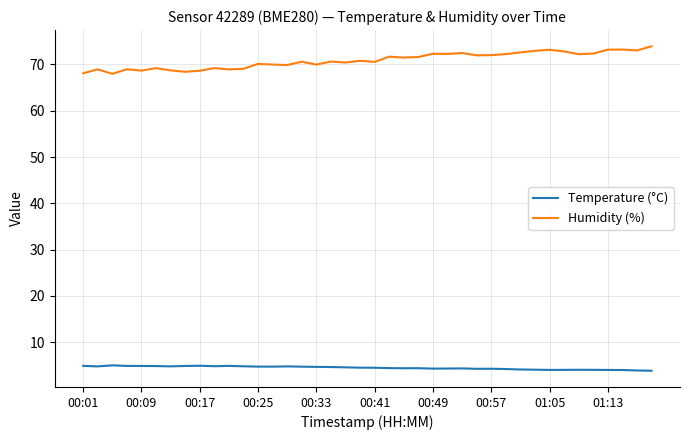

How many series are shown in this chart?

2